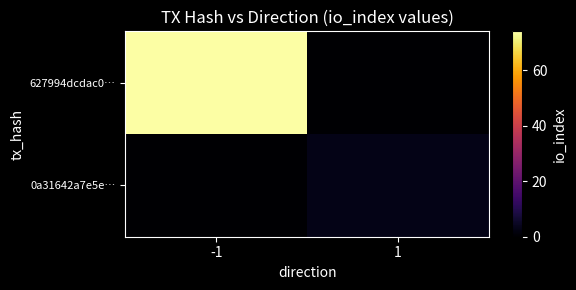

Reading left to right, extract all data points from this chart.

627994dcdac0…: -1=74	1=0
0a31642a7e5e…: -1=0	1=3